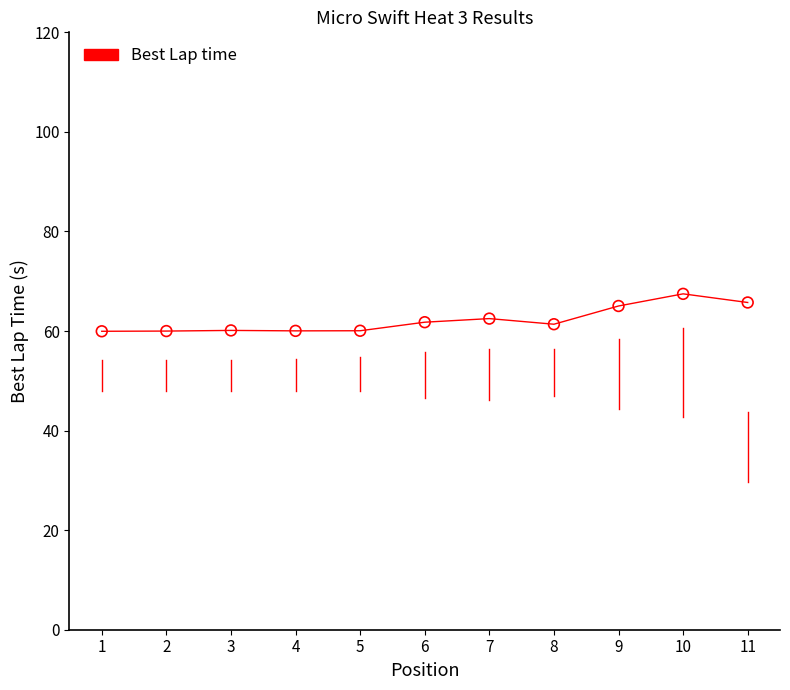

Which has a higher value, 6 or 4?

6